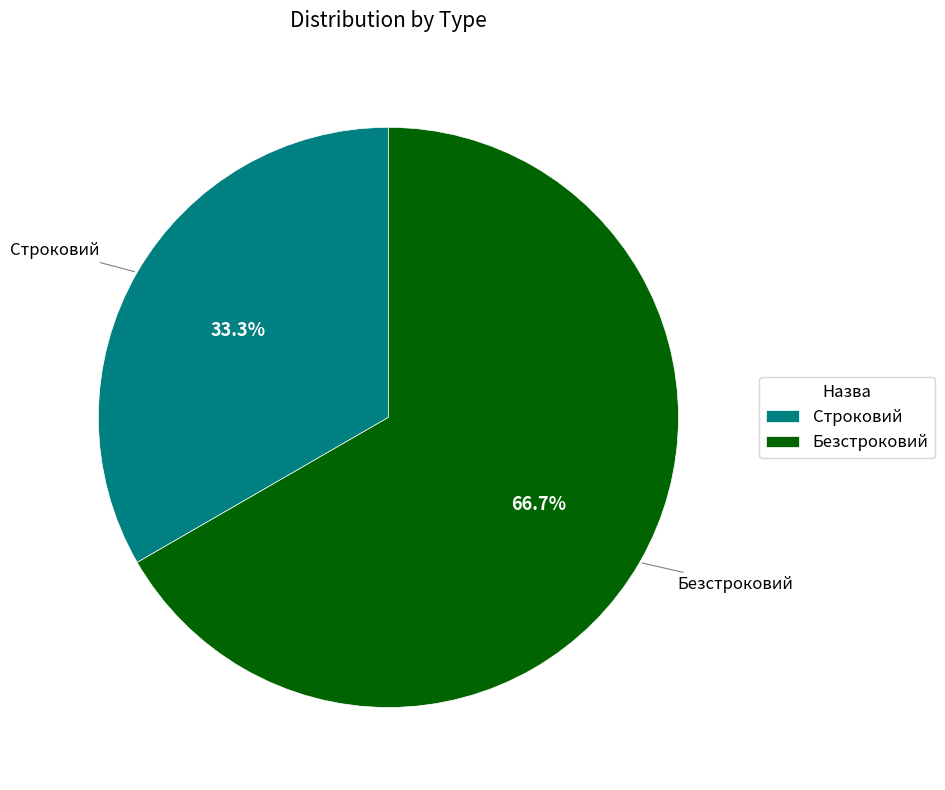

What percentage is the Строковий slice, to the nearest percent?

33%